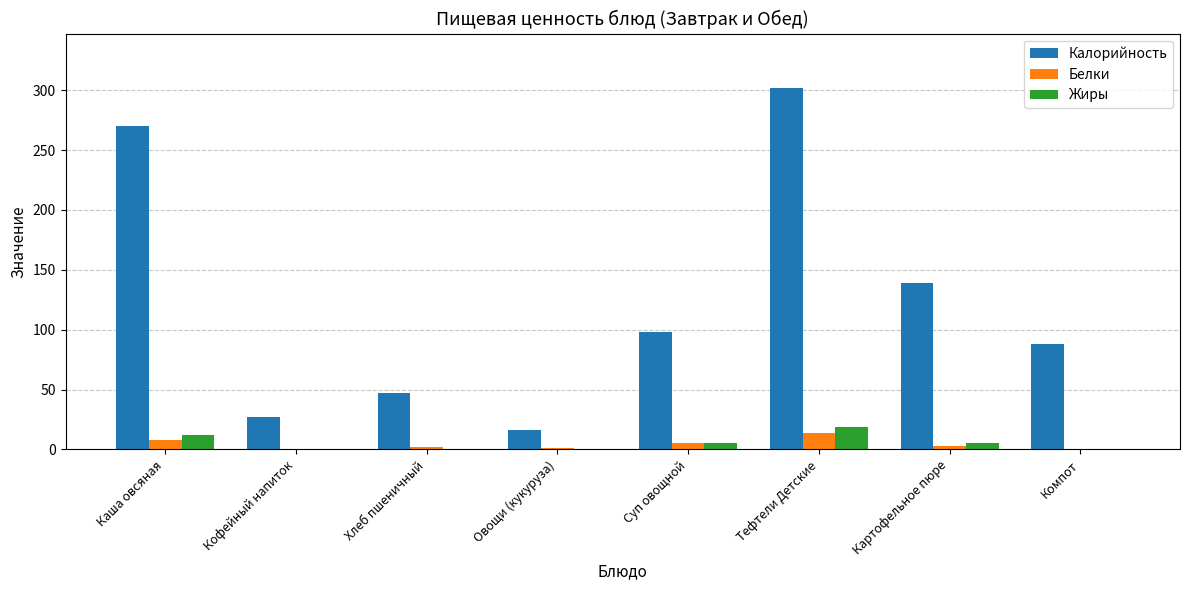

At which category does the chart reach its peak across all series?

Тефтели Детские